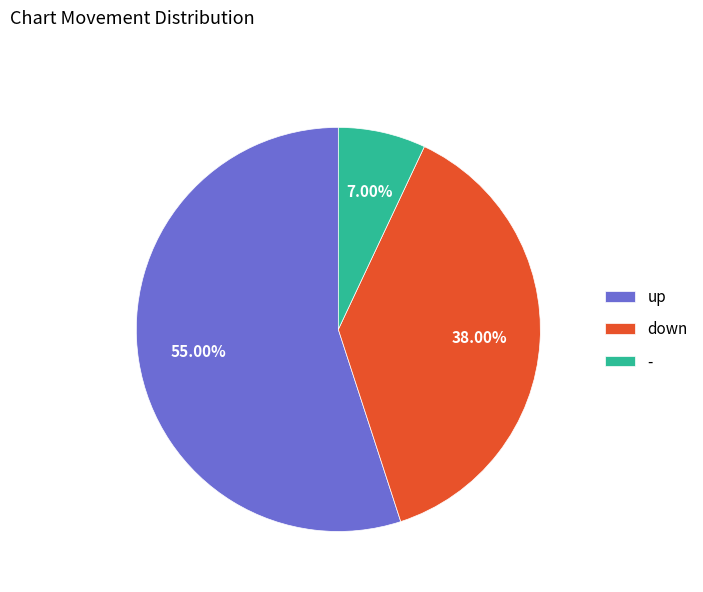

Is there any slice that represents more than half of the pie?

Yes